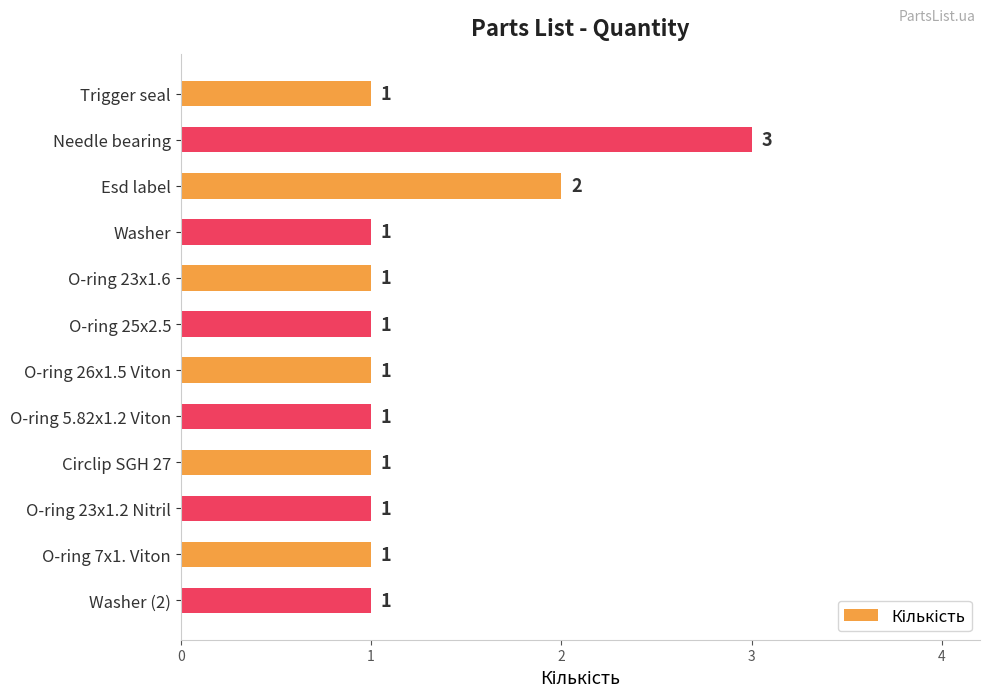

Count the values in the range 1 to 2.

11